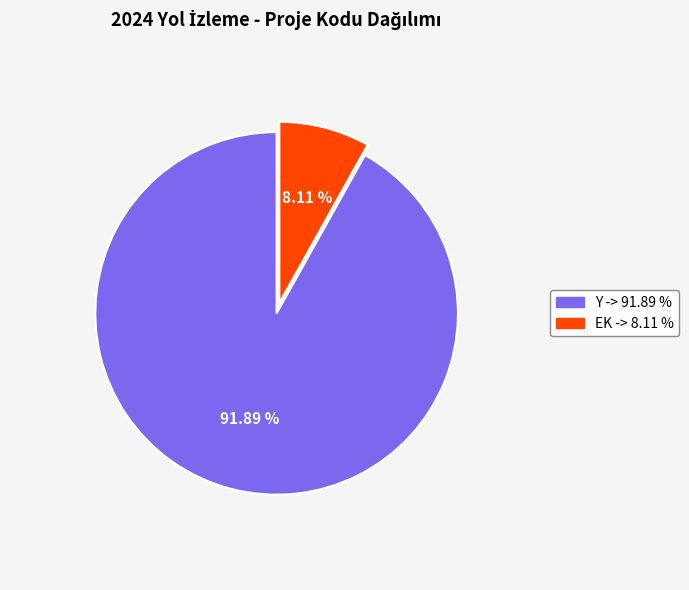

What is the largest slice in the pie chart?

Y